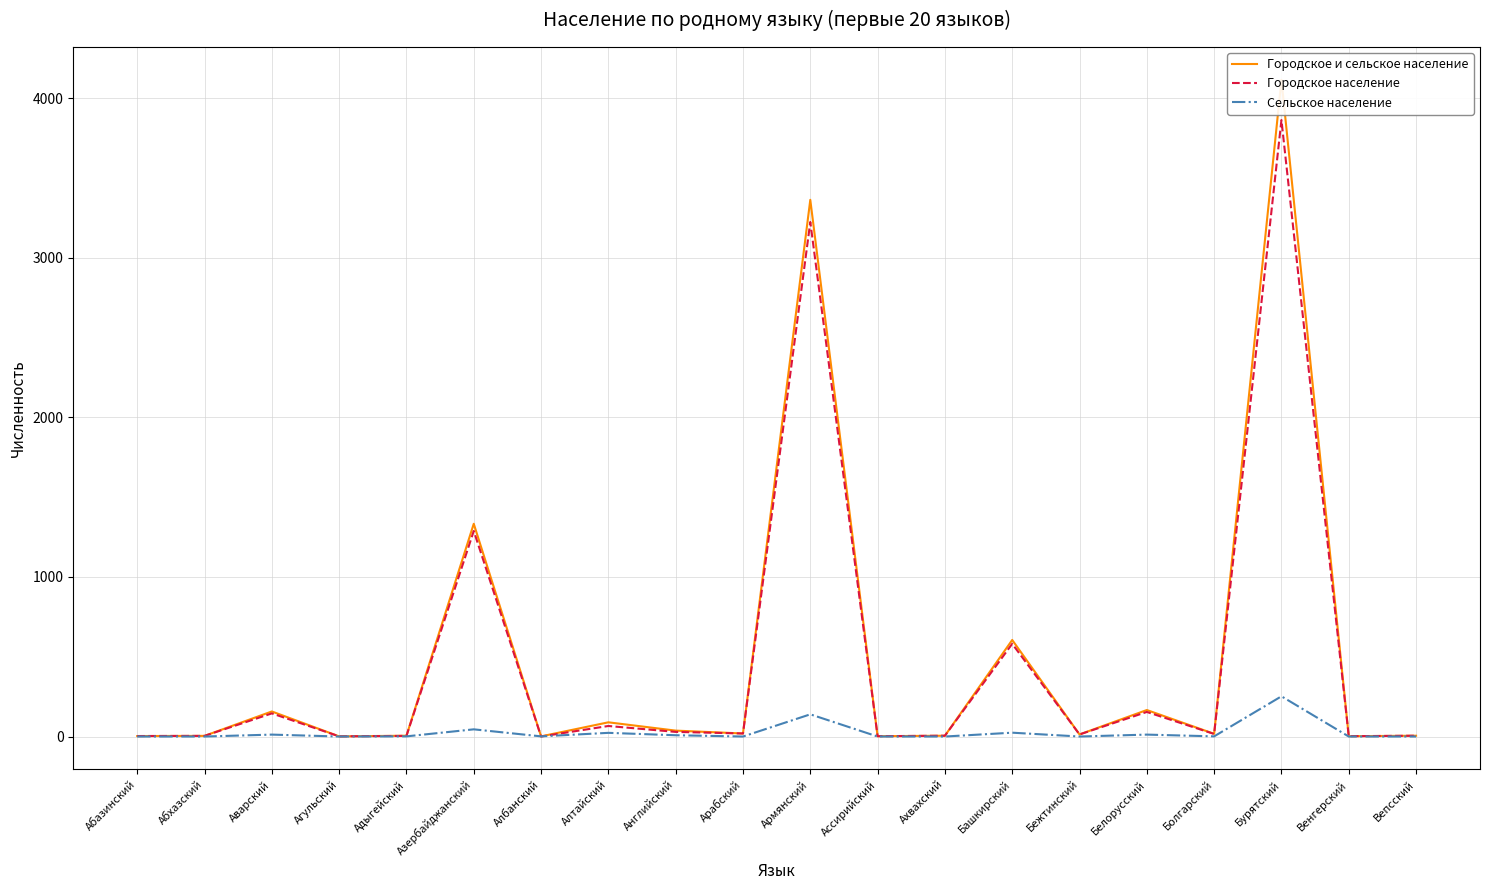

What is the label of the 16th point from the right?

Адыгейский